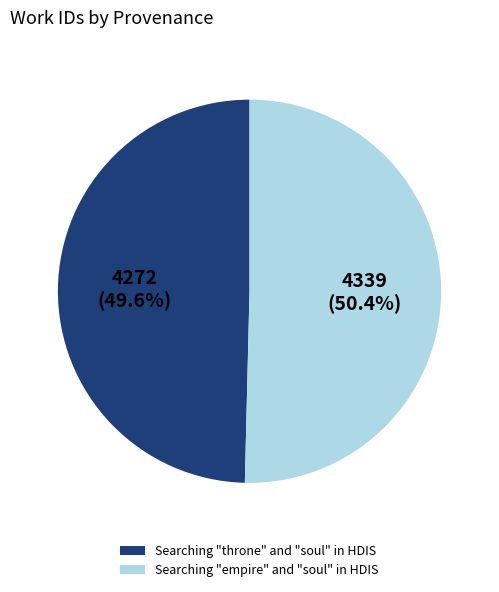

Combined, do Searching "empire" and "soul" in HDIS and Searching "throne" and "soul" in HDIS account for over 50%?

Yes